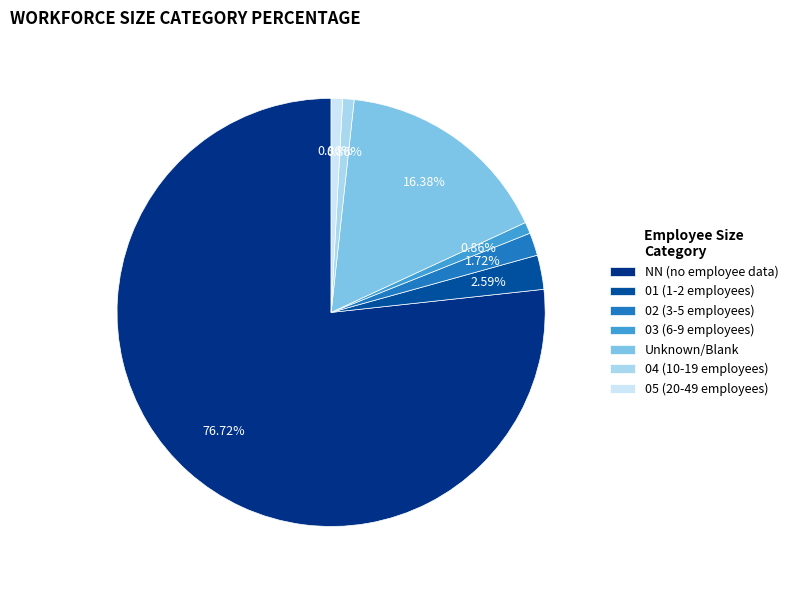

What is the majority slice?

NN (no employee data)